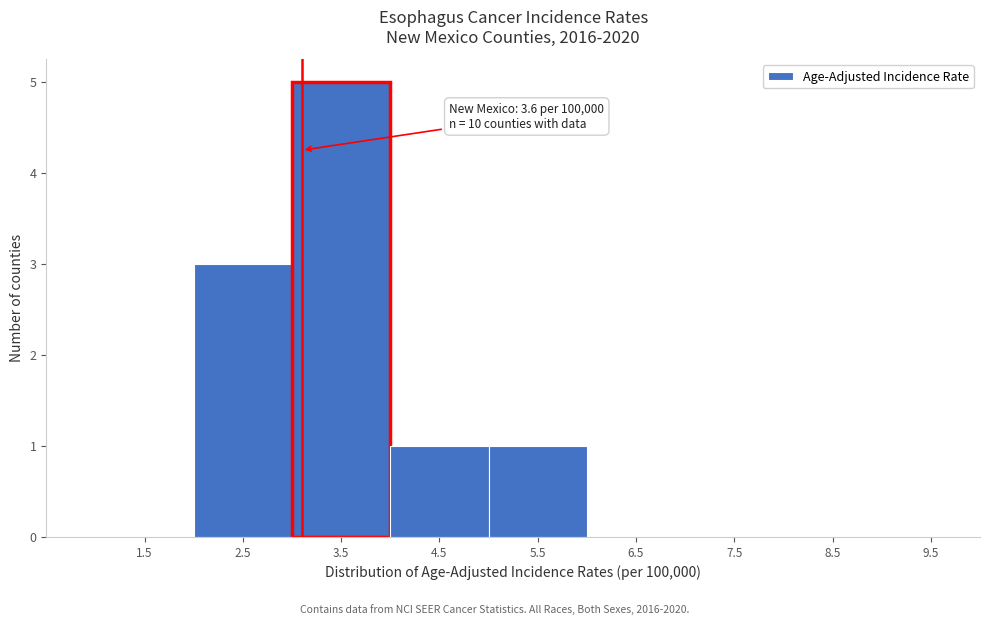

Reading left to right, transcribe all the data shown in this chart.

1.5=0	2.5=3	3.5=5	4.5=1	5.5=1	6.5=0	7.5=0	8.5=0	9.5=0